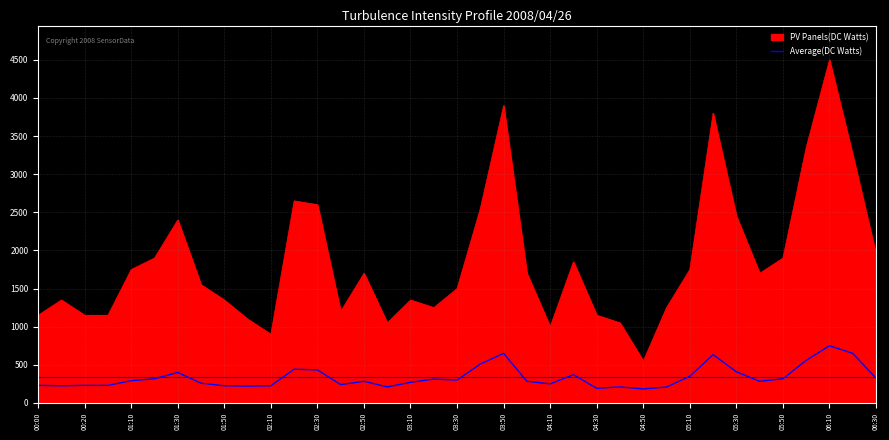

What is the minimum value shown in the chart?

183.3